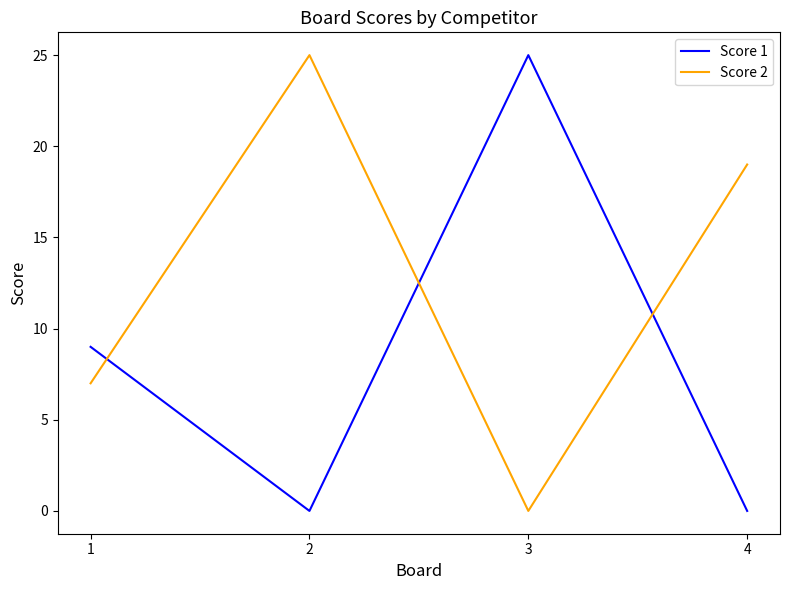

Where do Score 2 and Score 1 first cross each other?

1 and 2